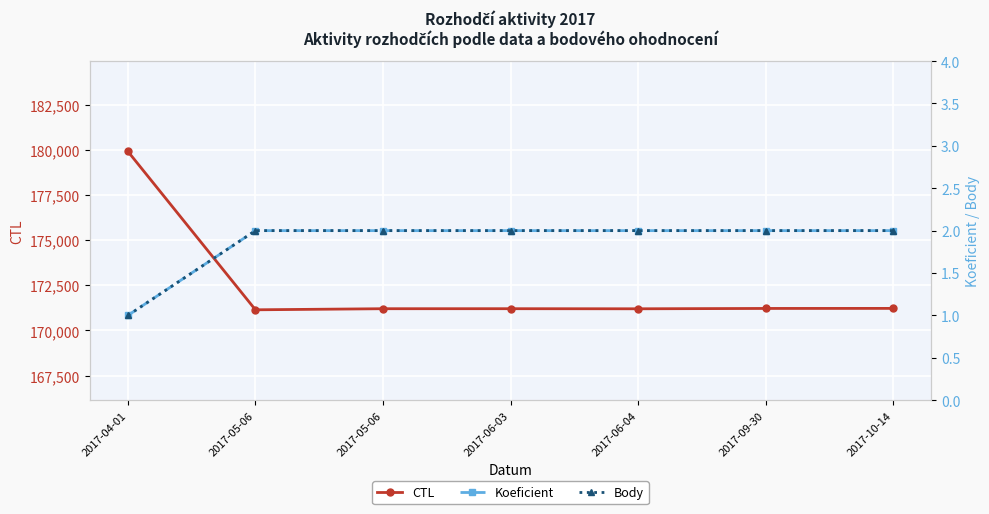

Reading left to right, what are all the values shown in this chart?

CTL: 179908	171145	171205	171206	171201	171220	171223
Koeficient: 1	2	2	2	2	2	2
Body: 1	2	2	2	2	2	2